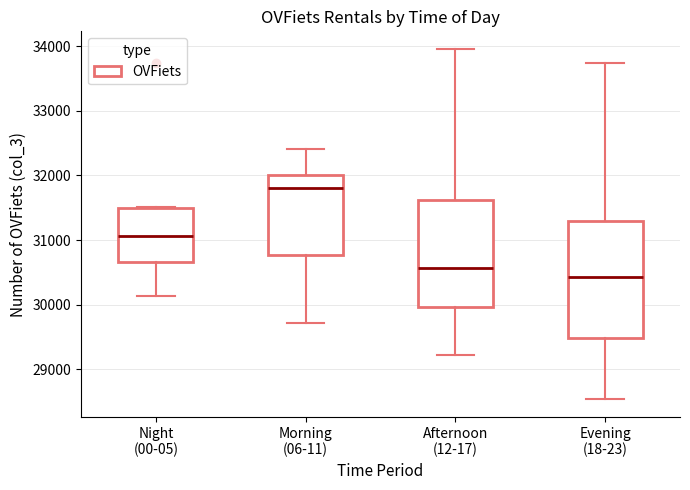

Which box is the tallest, from its lower edge to its upper edge?

Evening (18-23)